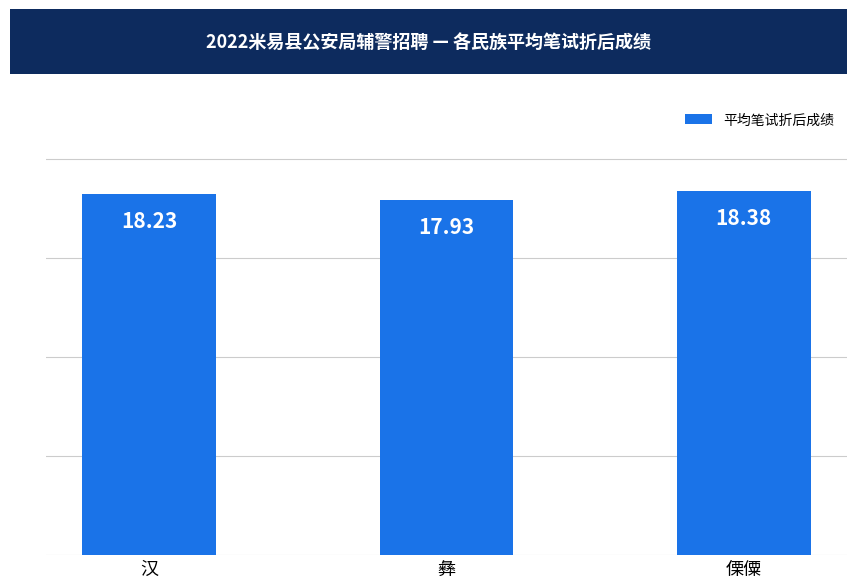

Reading left to right, list all the values displayed in this chart.

汉=18.2	彝=17.9	傈僳=18.4